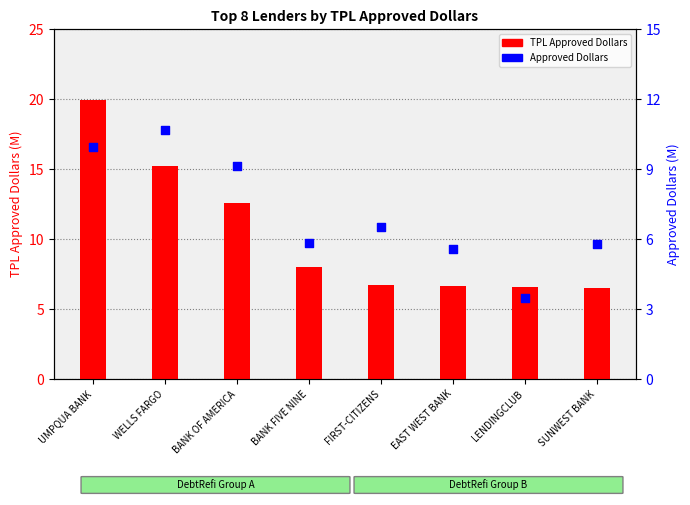

What is the total value across all series at EAST WEST BANK?

12.2